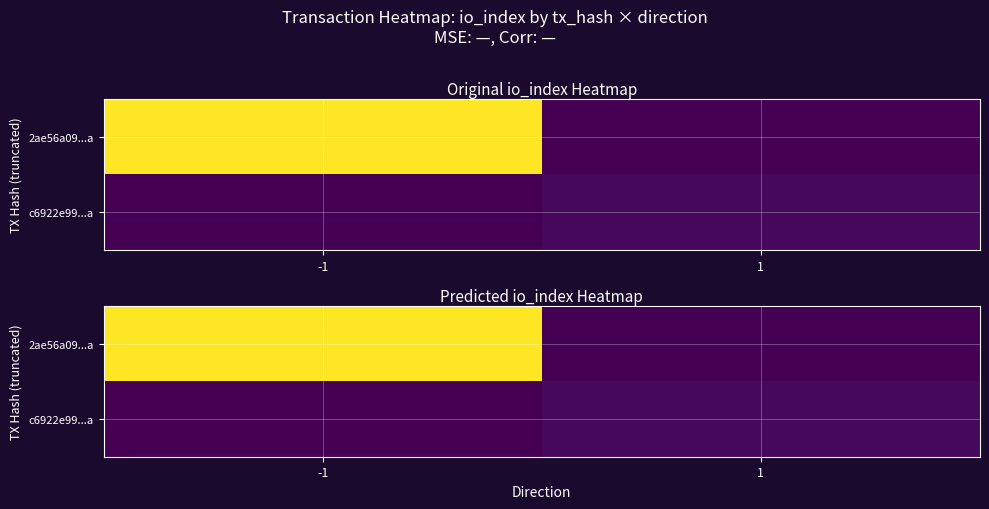

At -1, list the series in order from smallest to largest.

c6922e99...a, 2ae56a09...a